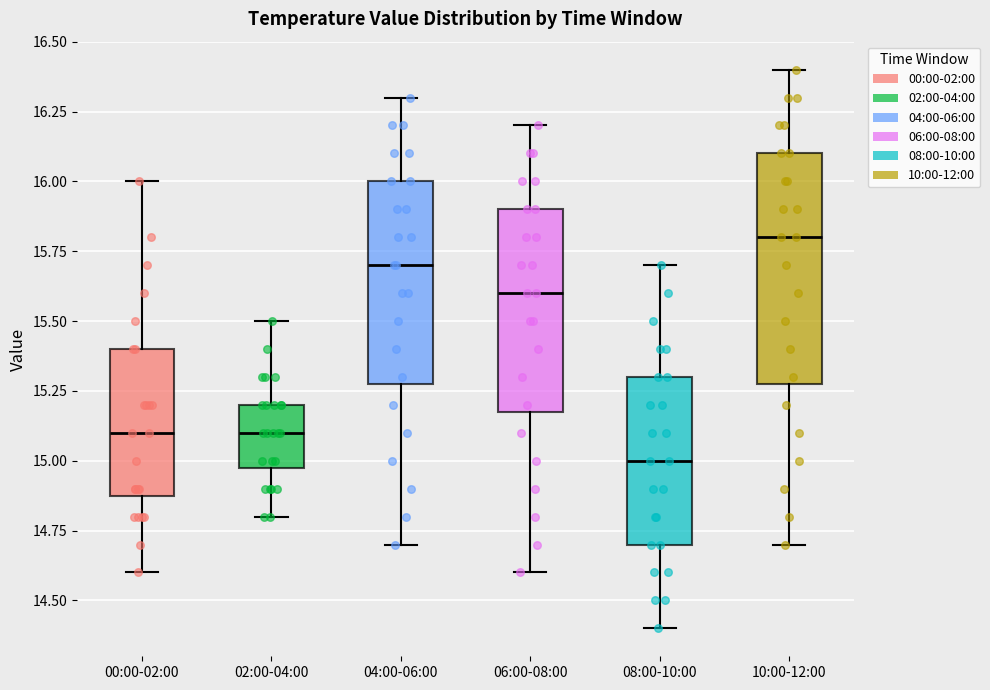

Which box is the tallest, from its lower edge to its upper edge?

10:00-12:00